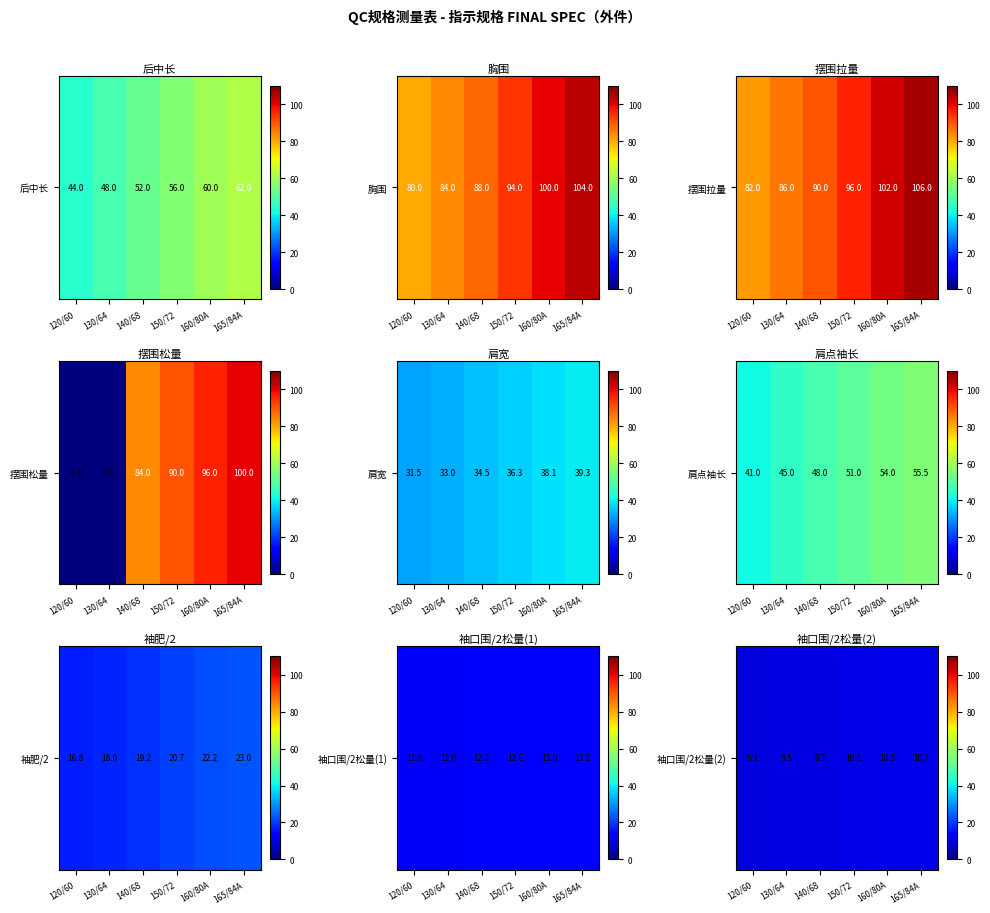

What is the sum of all values?

59.8